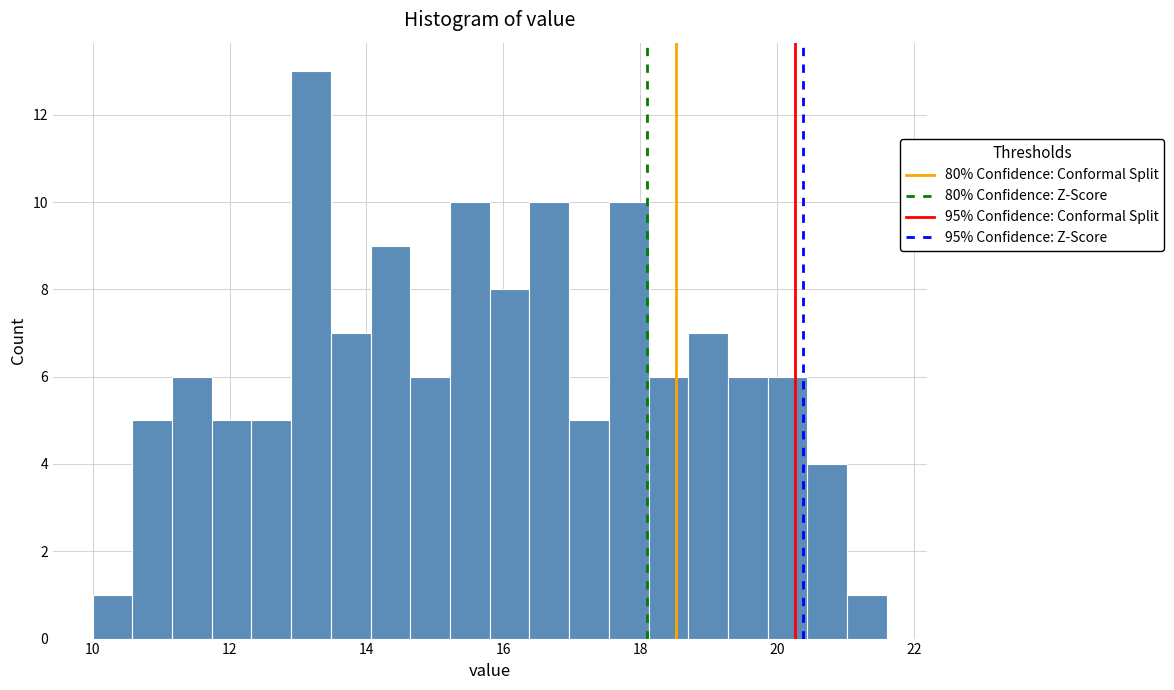

Around what value on the x-axis is the tallest bar? Give the approximate position of its centre, as read against the axis.

13.2